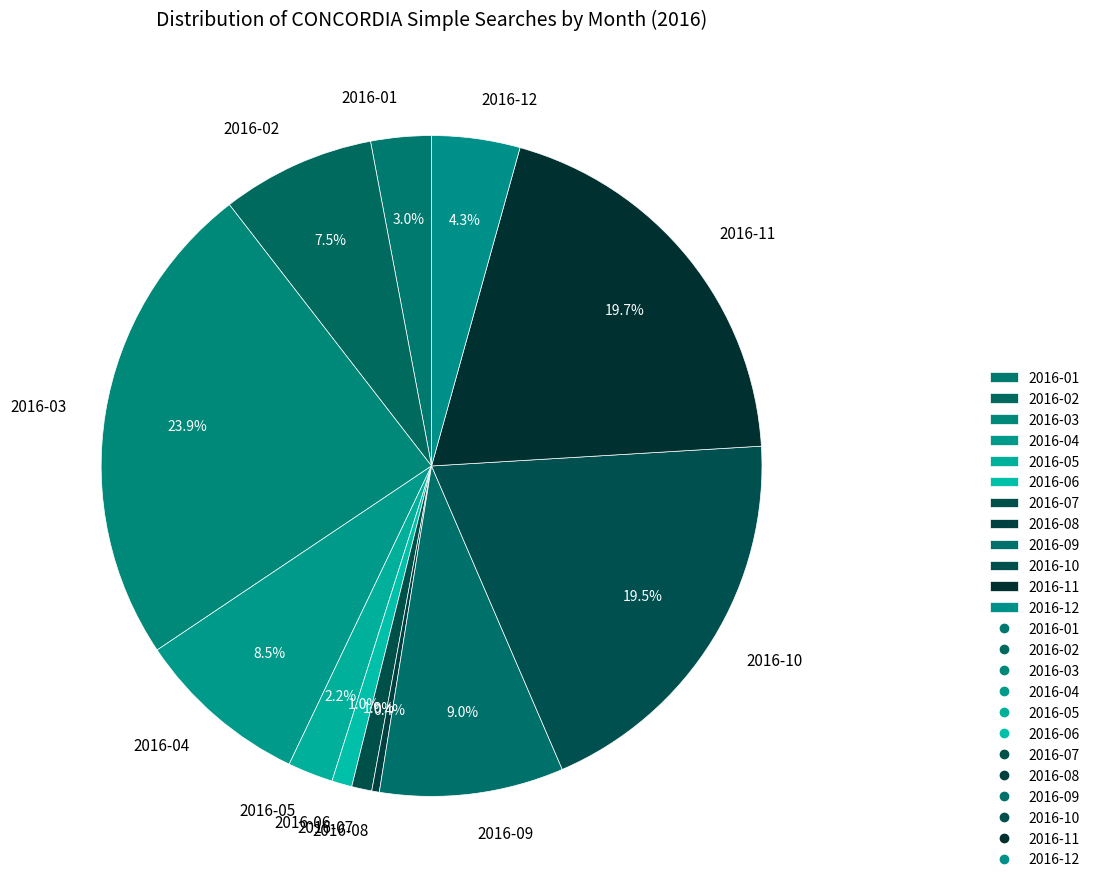

True or false: 2016-09 accounts for 1% of the total.

False